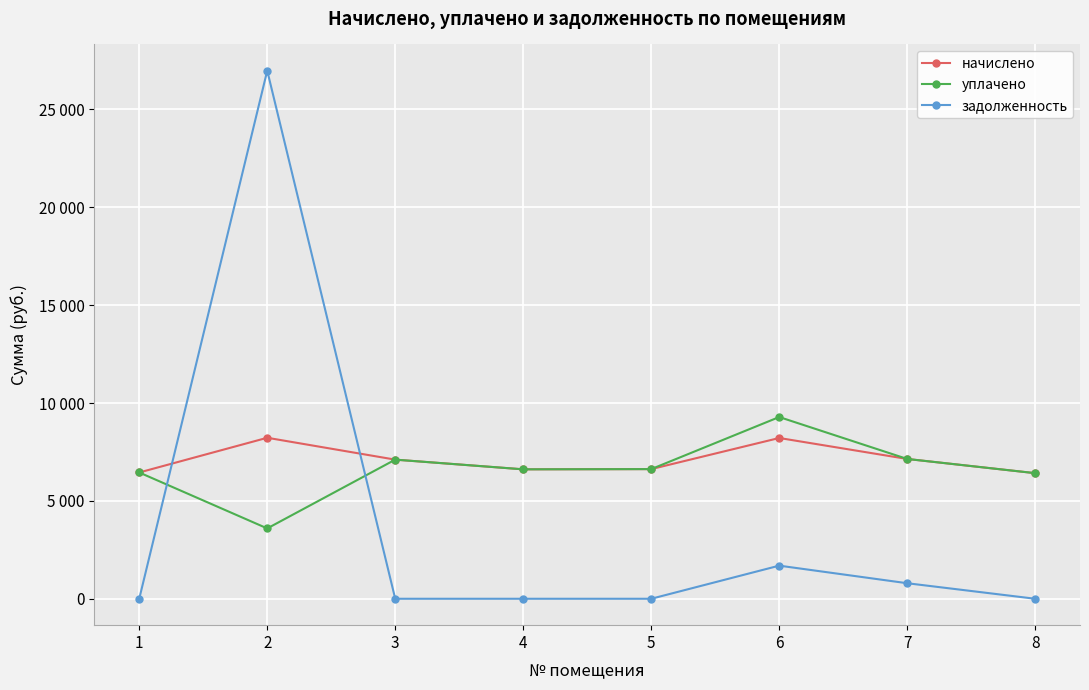

Which series has the largest total across all categories?

начислено